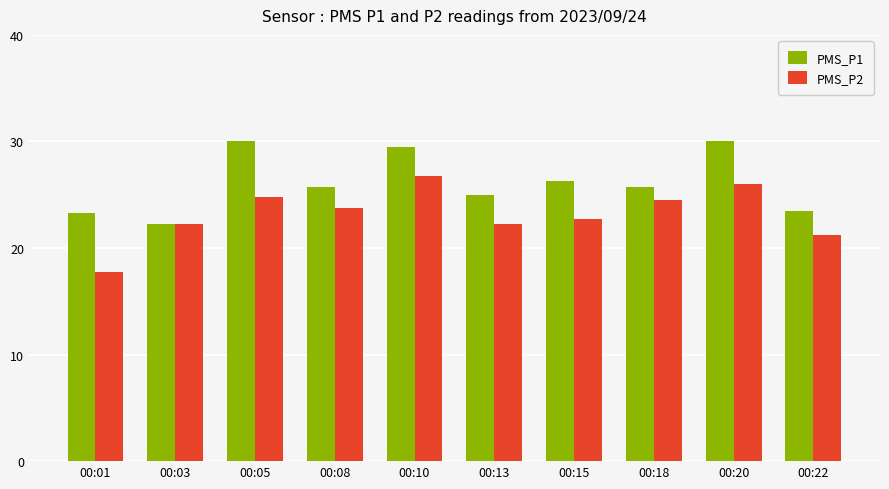

What is the sum of the PMS_P2 values at 00:05 and 00:20?

50.8